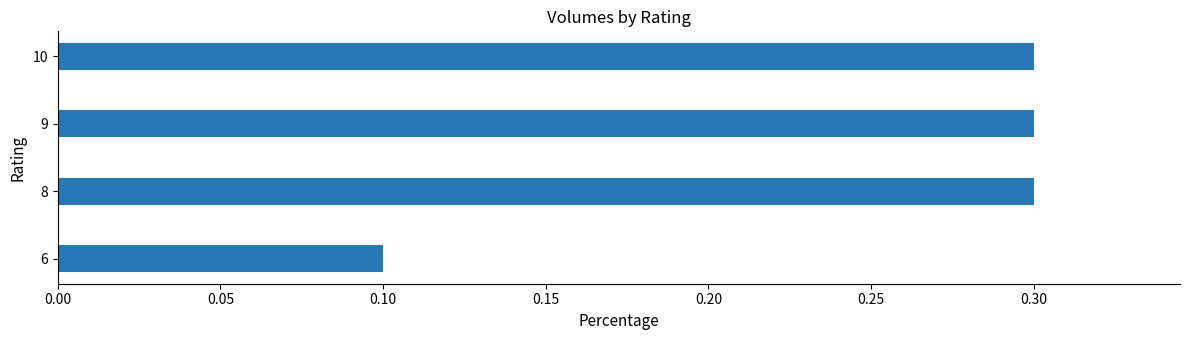

Are the bars grouped side by side (vs. stacked)?

No